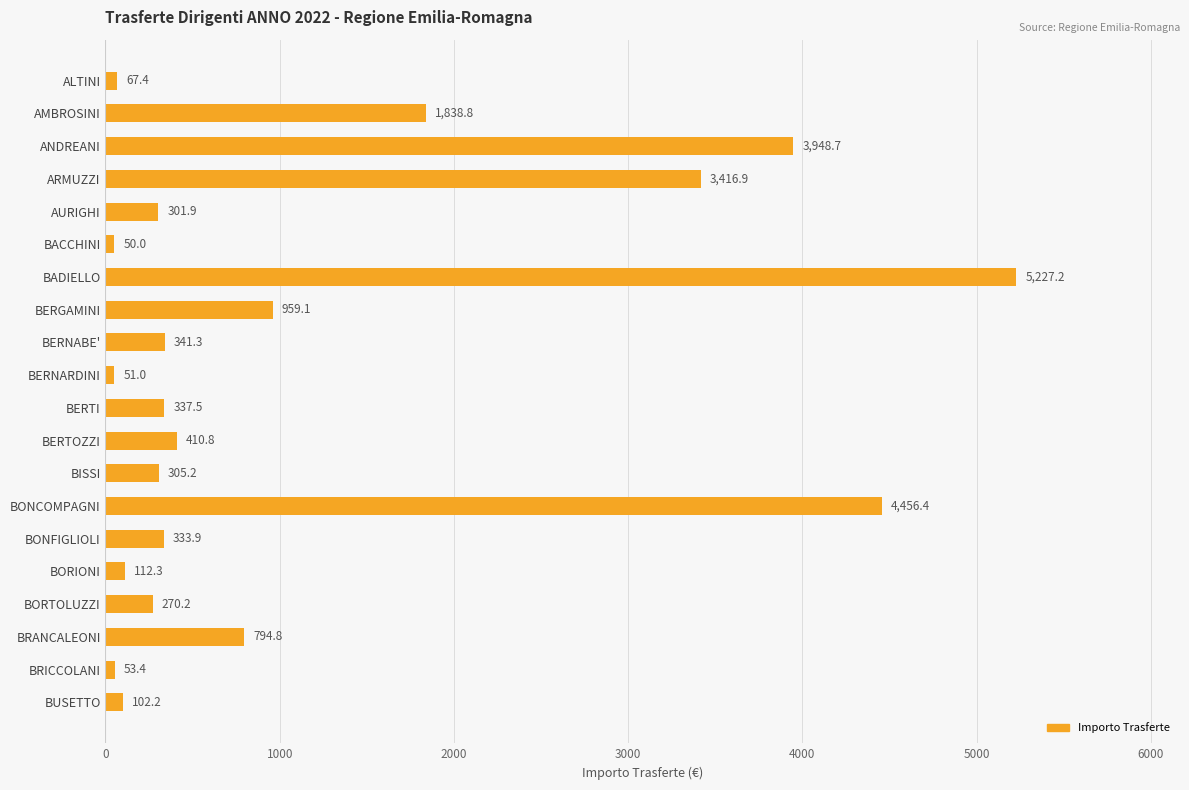

What is the smallest value displayed?

50.0